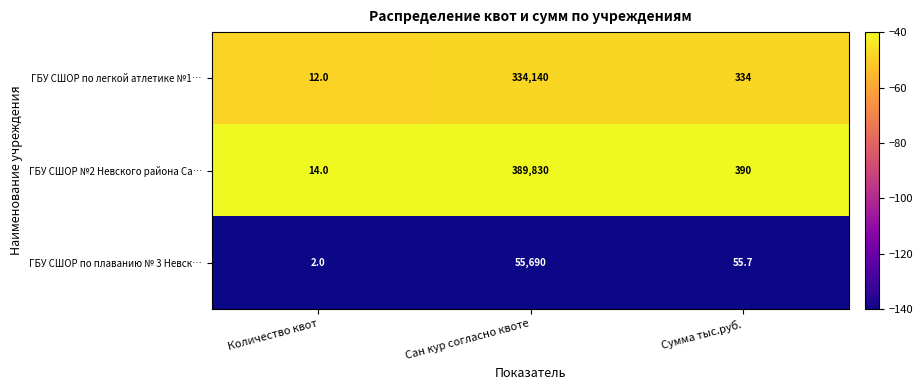

Which series has the largest total across all categories?

ГБУ СШОР №2 Невского района Са…